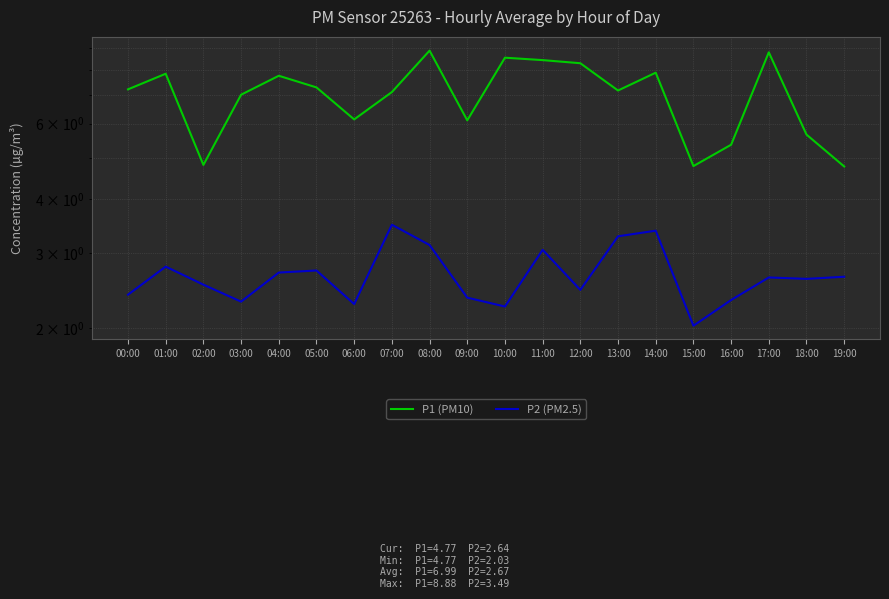

Read the P2 (PM2.5) value at 10:00.

2.2